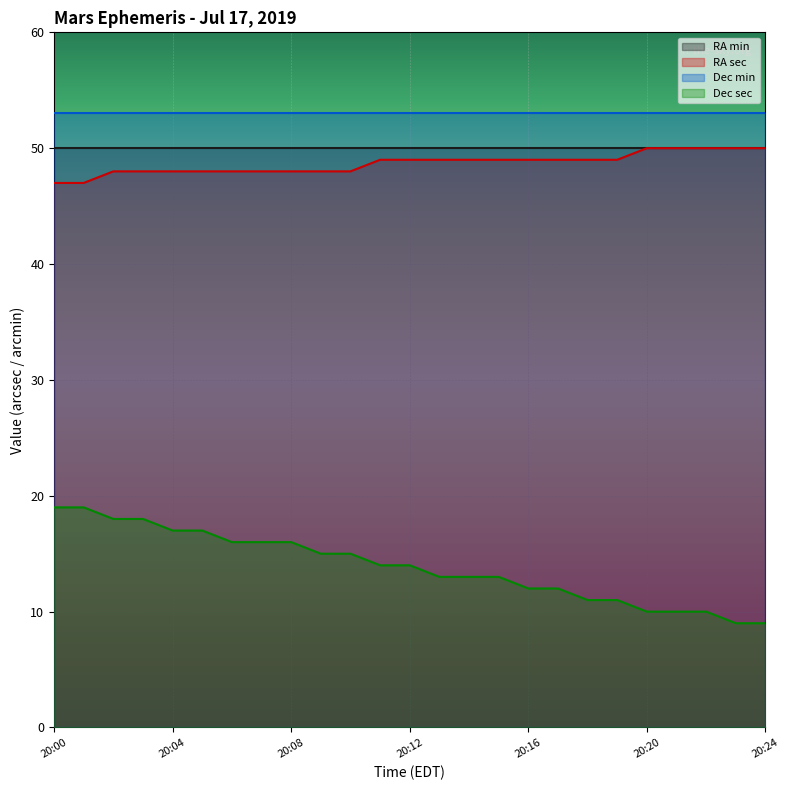

Is it true that RA min equals 50 at 20:04?

True